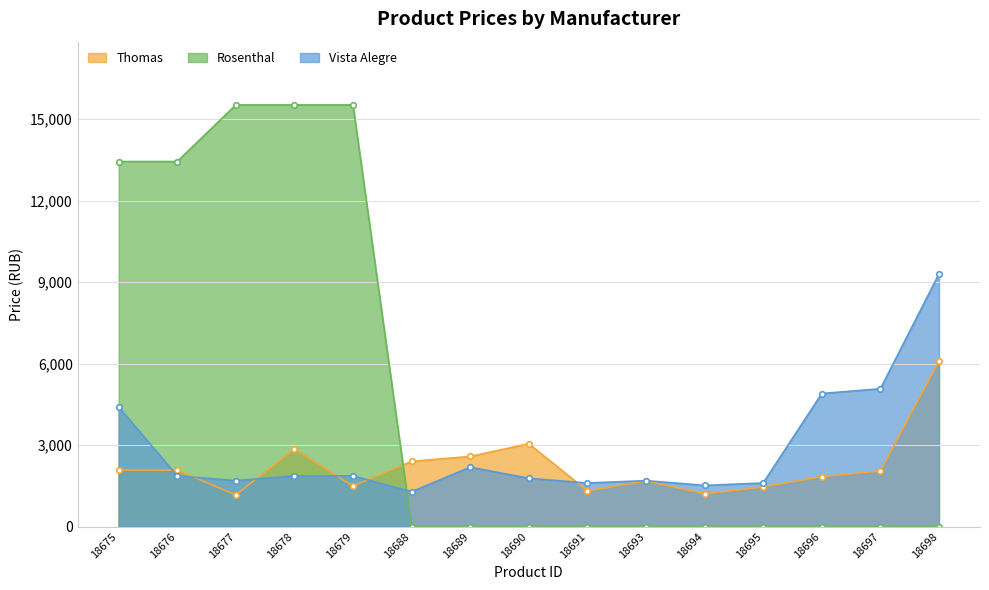

Which series has the largest total across all categories?

Rosenthal